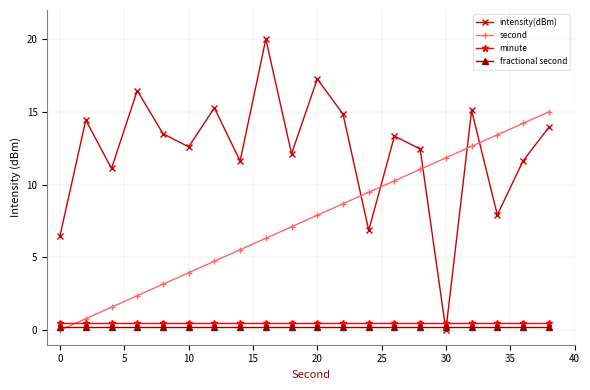

After their last crossing, which series has the higher values: second or minute?

second